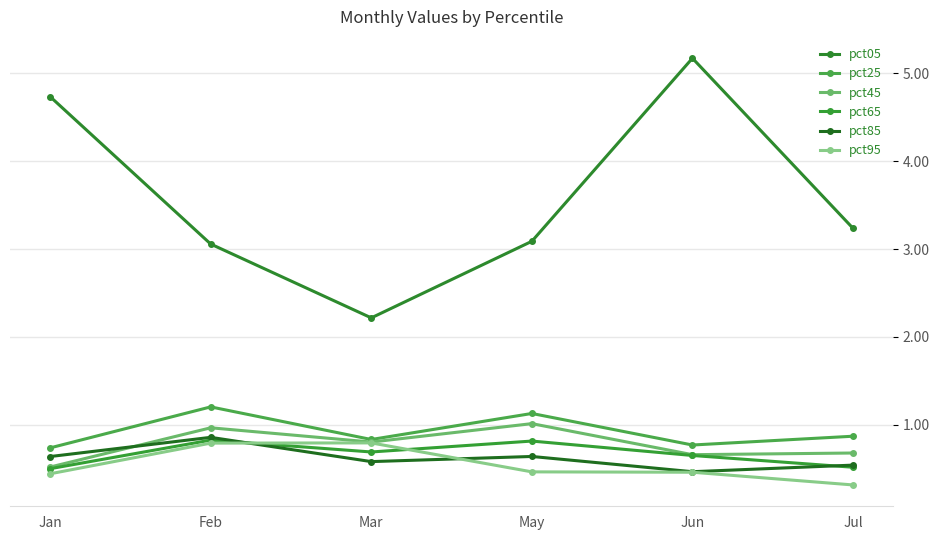

Where is the first local maximum for pct65?

Feb